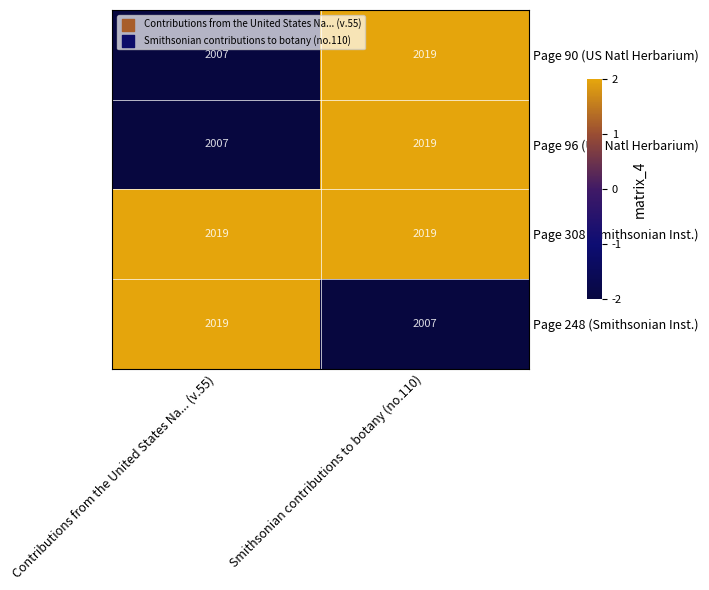

What is the spread (max minus min) of values at Contributions from the United States Na... (v.55)?

12